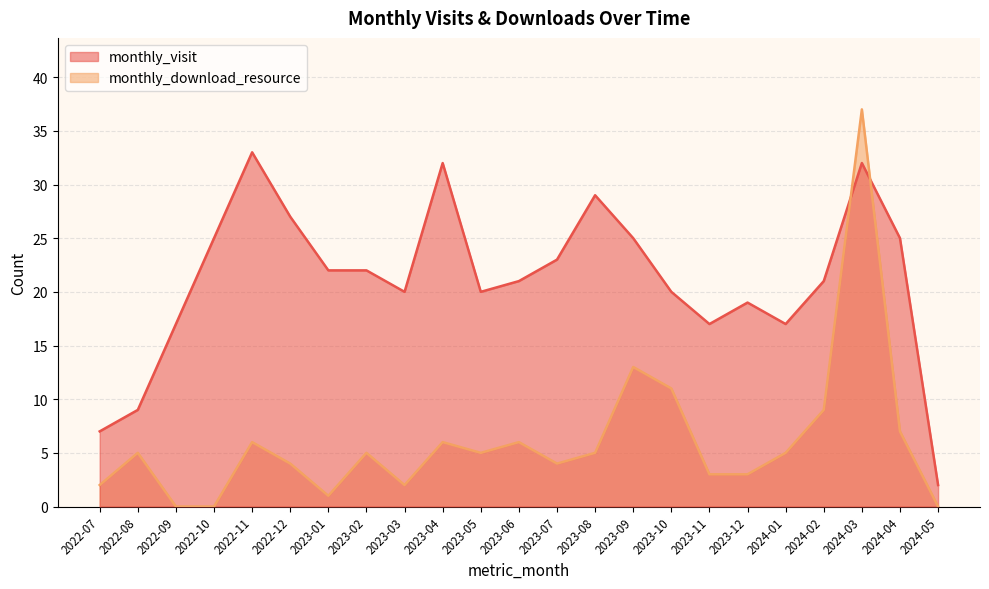

What is the sum of the monthly_download_resource values at 2023-12 and 2022-09?

3